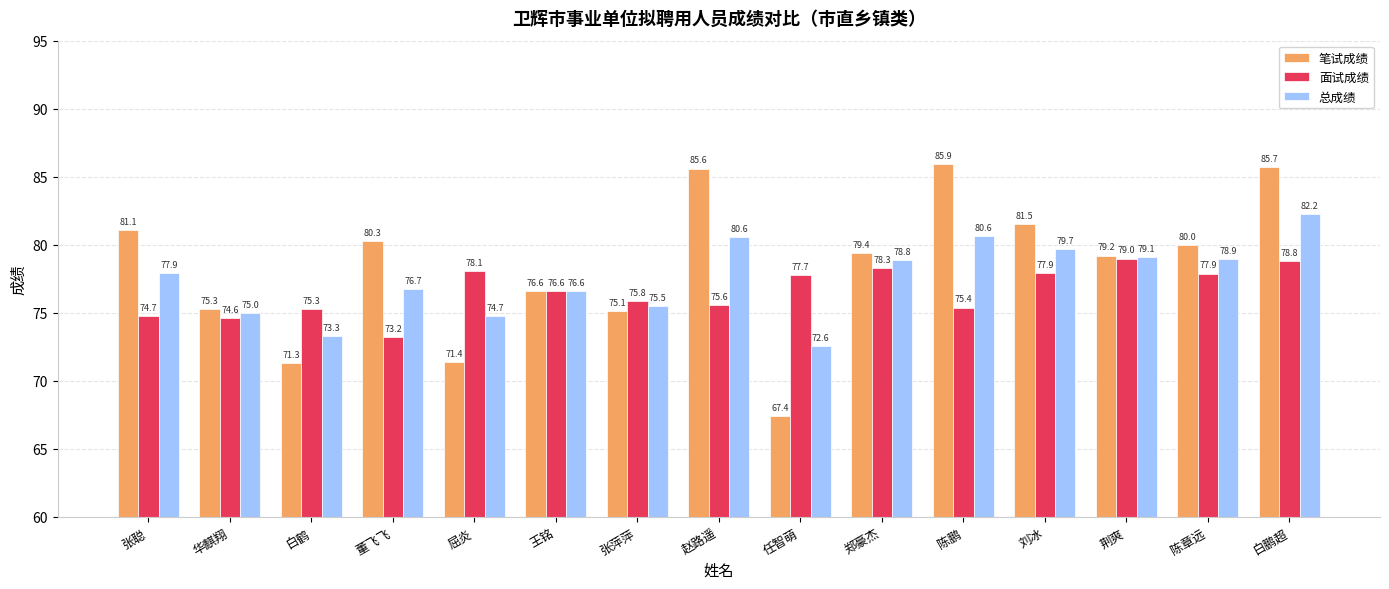

Count the number of data series in this chart.

3